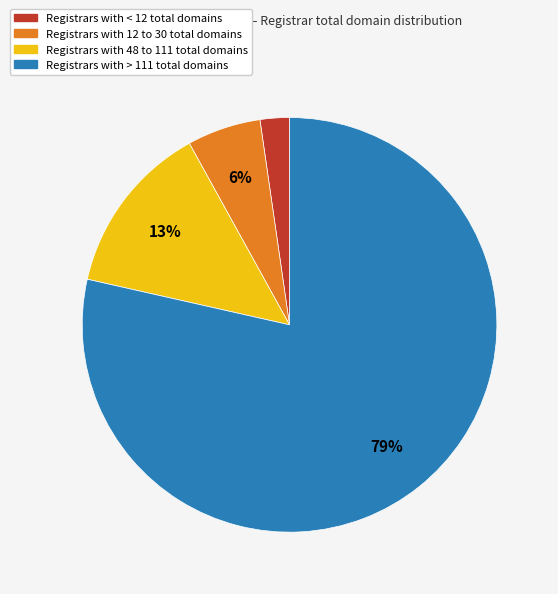

Do Registrars with < 12 total domains and Registrars with 12 to 30 total domains together represent more than half of the pie?

No